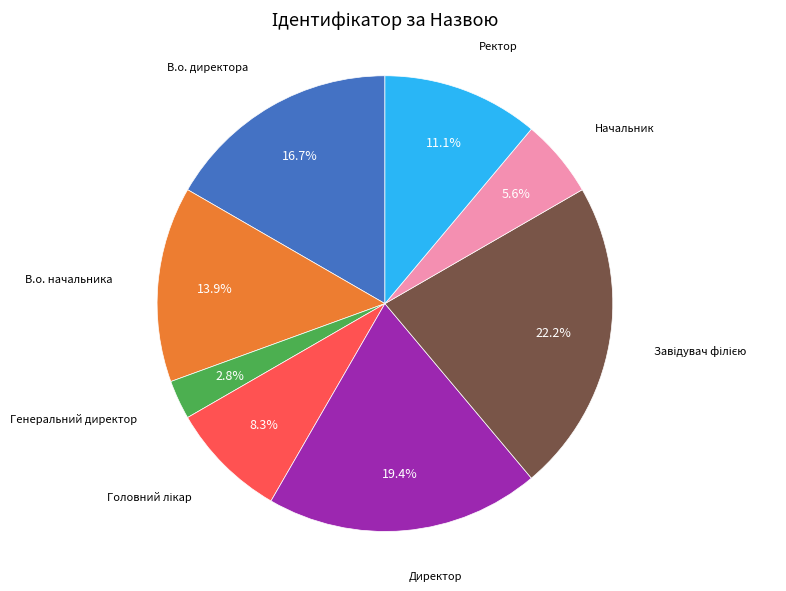

Is there any slice that represents more than half of the pie?

No